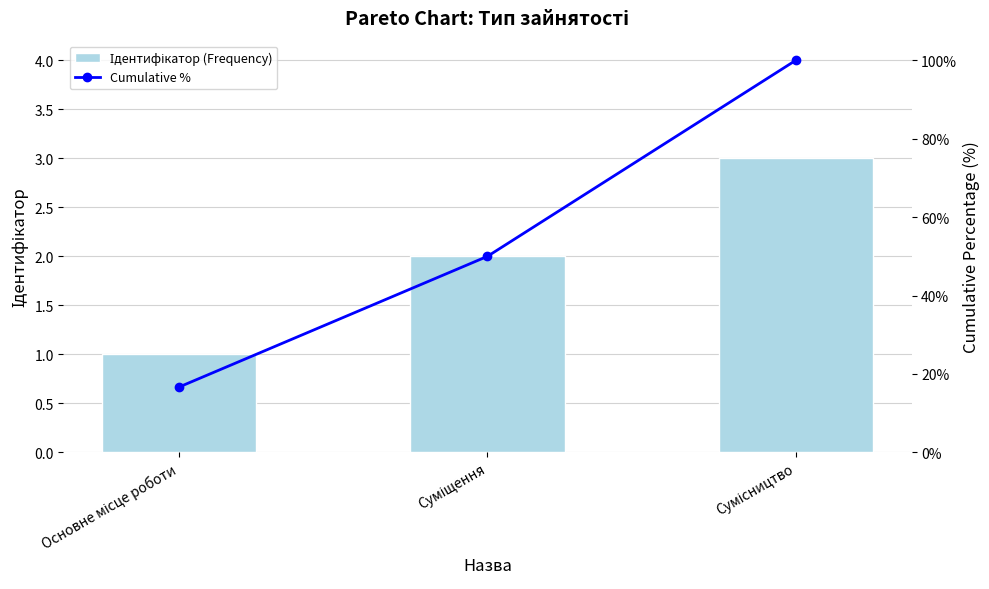

What is the sum of the Ідентифікатор (Frequency) values at Основне місце роботи and Сумісництво?

4.0